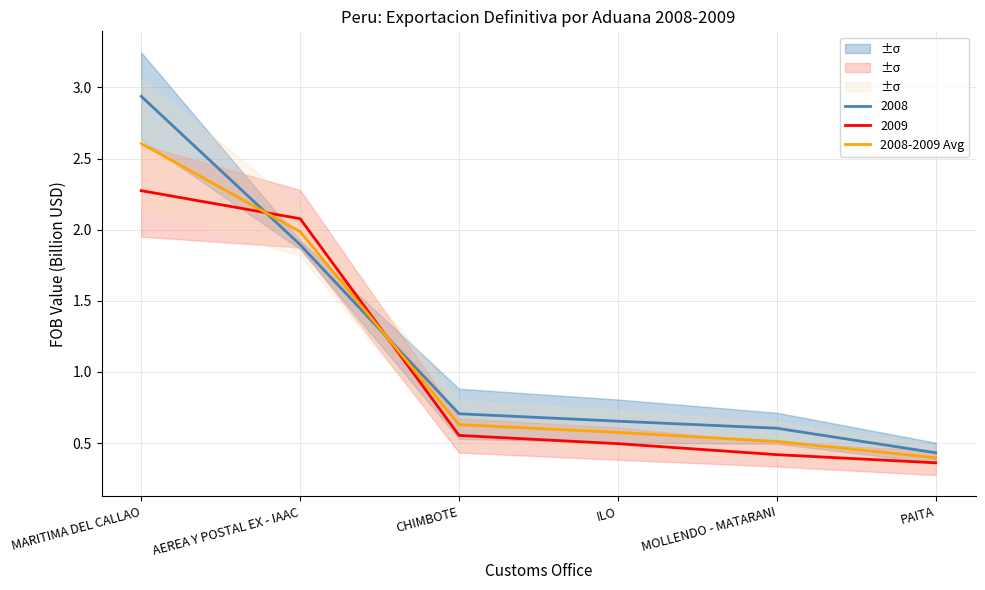

Read the value at MARITIMA DEL CALLAO.

2.6